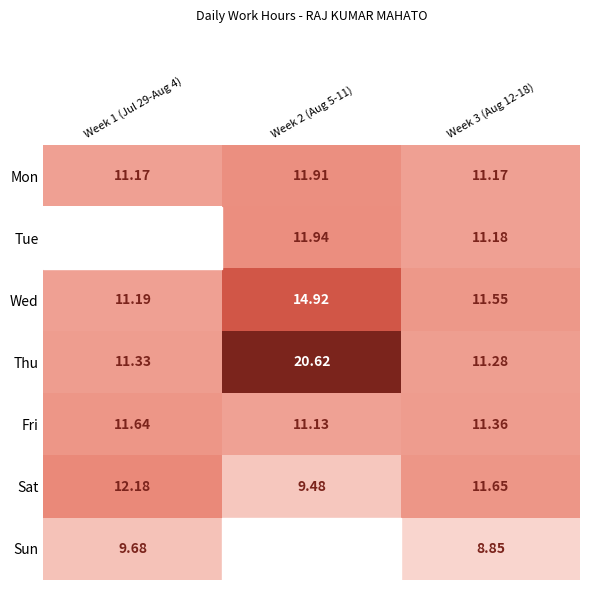

Between Week 1 (Jul 29-Aug 4) and Week 2 (Aug 5-11), which is larger?

Week 2 (Aug 5-11)